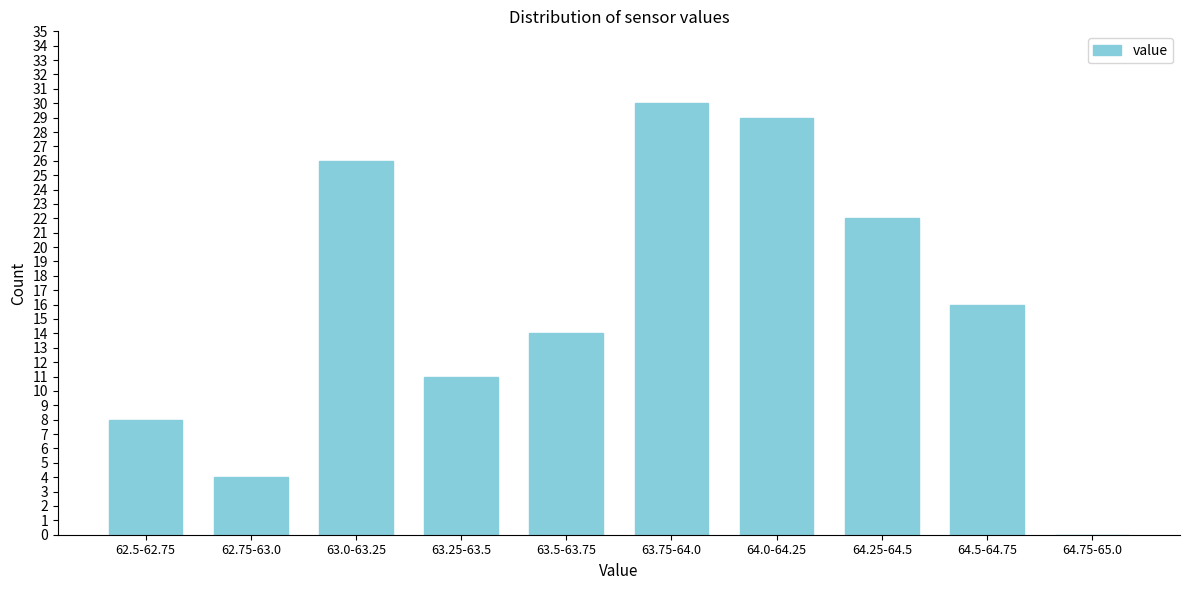

Reading right to left, extract all data points from this chart.

64.75-65.0=0	64.5-64.75=16	64.25-64.5=22	64.0-64.25=29	63.75-64.0=30	63.5-63.75=14	63.25-63.5=11	63.0-63.25=26	62.75-63.0=4	62.5-62.75=8